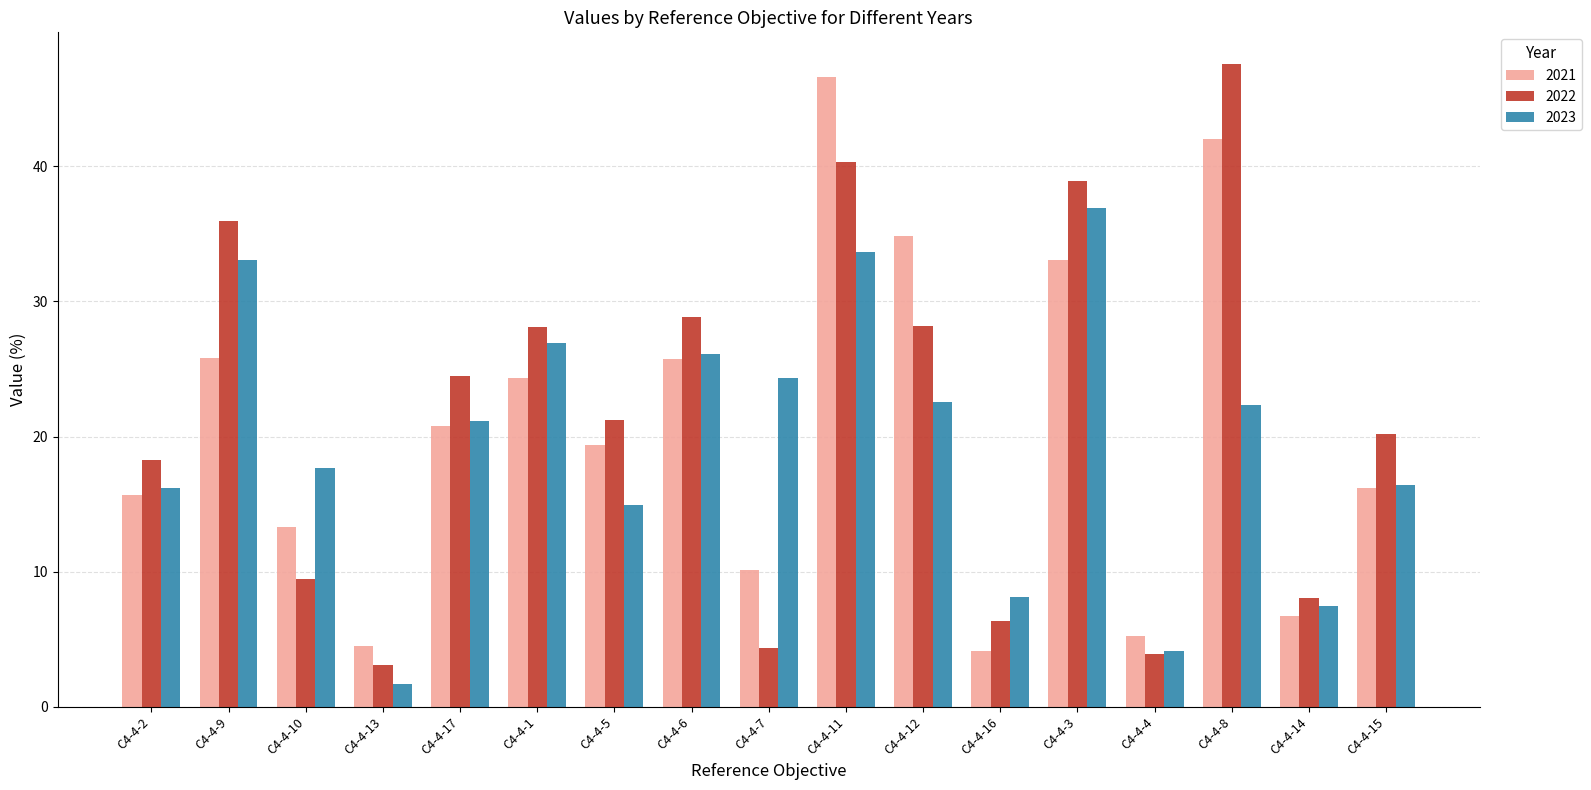

True or false: 2021 has a value of 12.8 at C4-4-9.

False